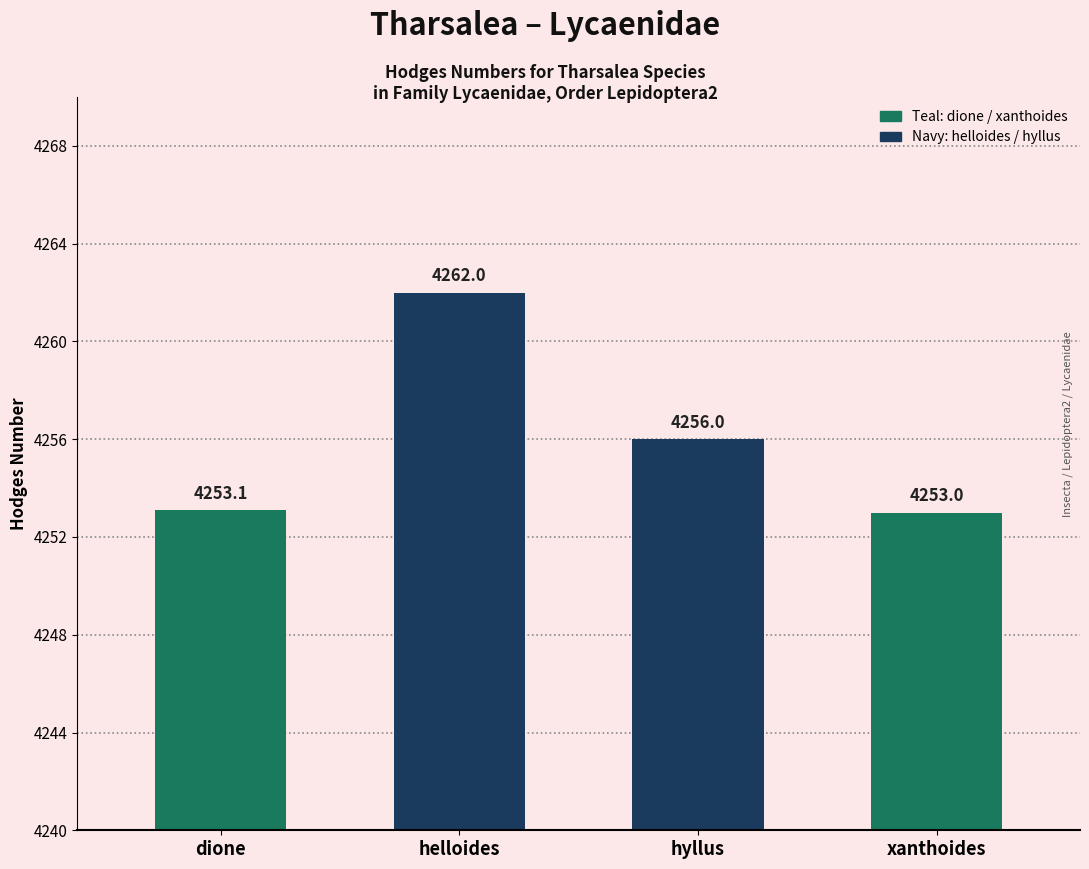

What position from the right is dione?

4